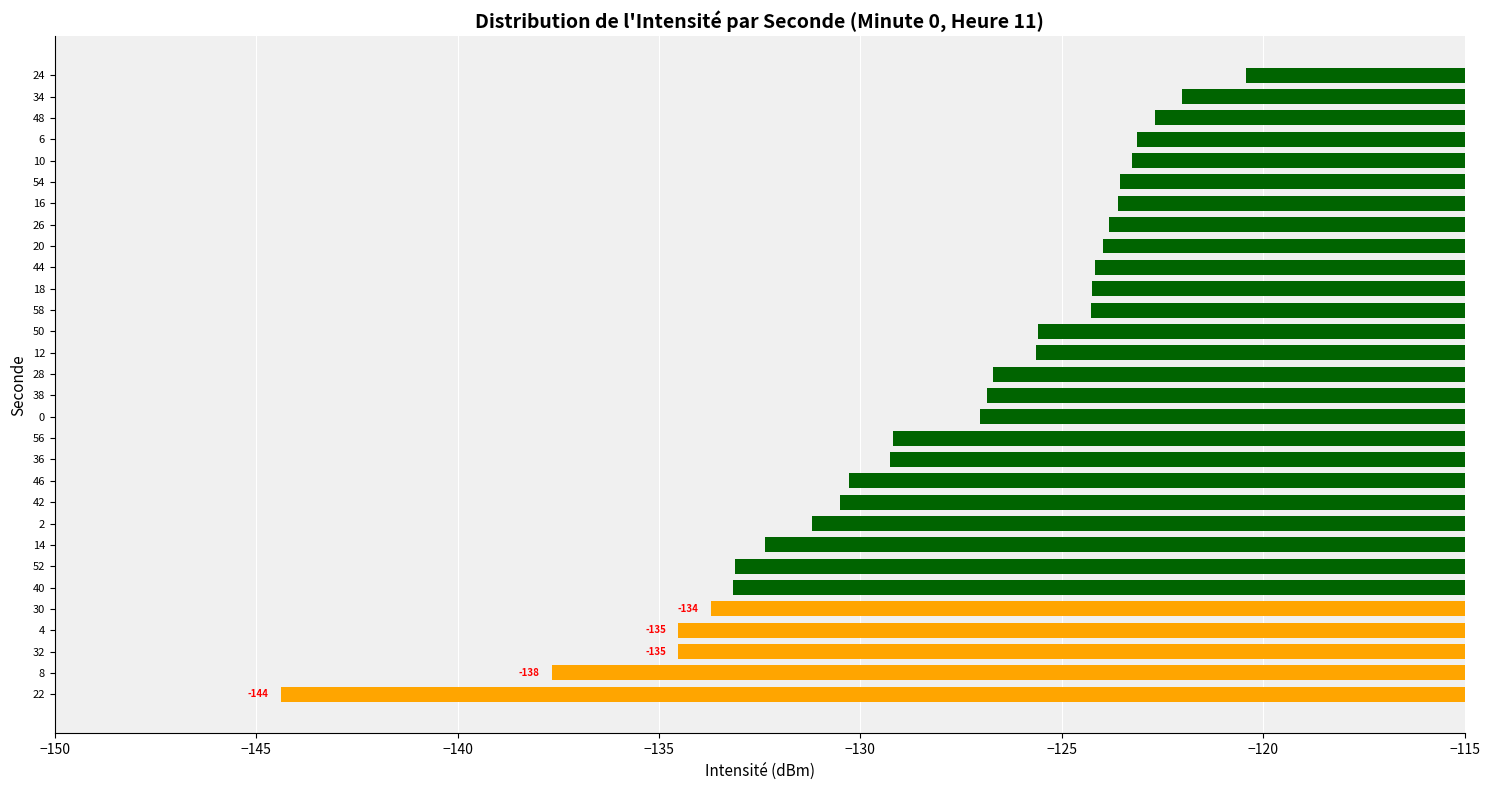

What is the difference between the maximum and second lowest values?

17.2